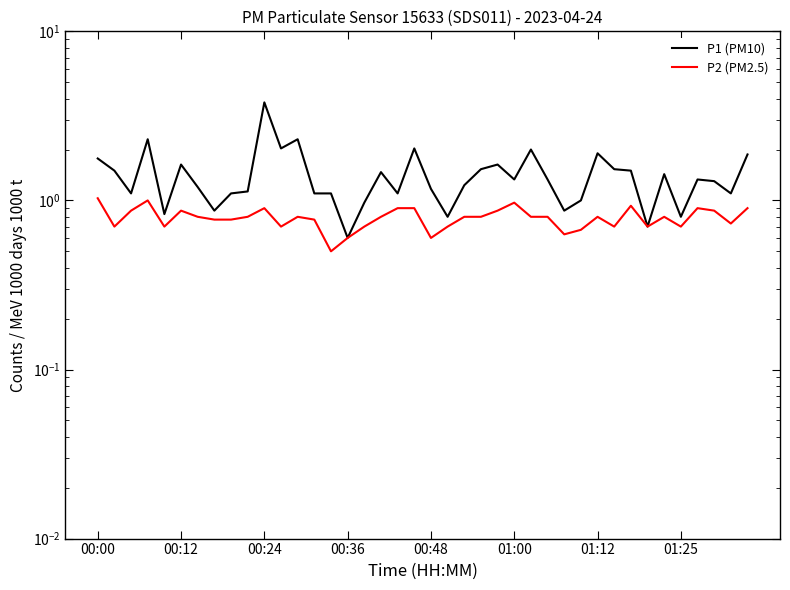

What is the difference between the maximum and minimum values in the P2 (PM2.5) series?

0.5